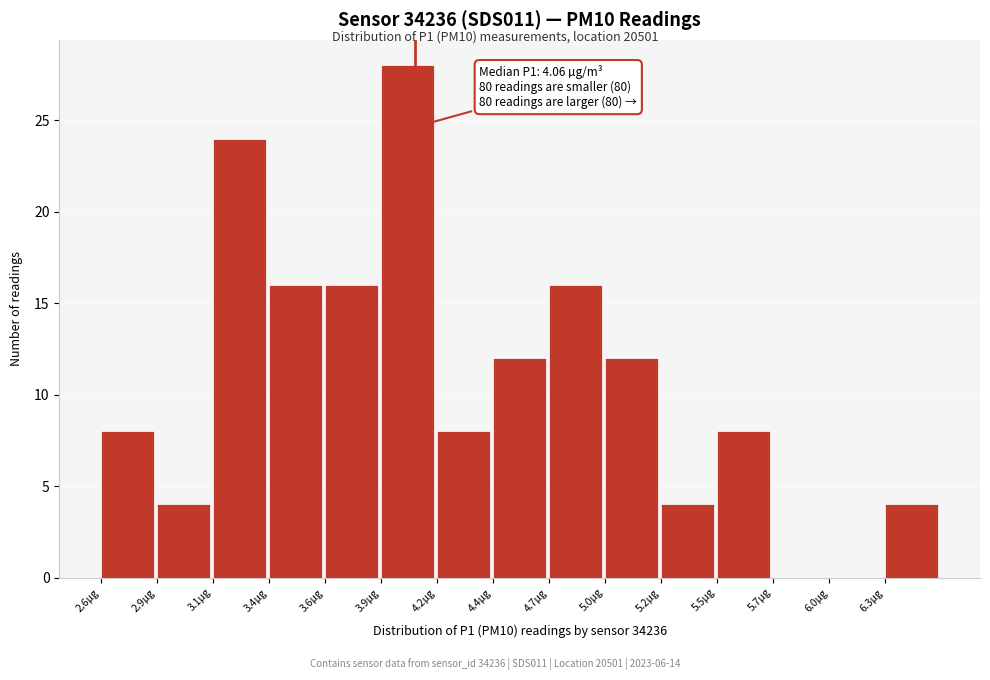

Reading right to left, extract all data points from this chart.

6.3µg=4	6.0µg=0	5.7µg=0	5.5µg=8	5.2µg=4	5.0µg=12	4.7µg=16	4.4µg=12	4.2µg=8	3.9µg=28	3.6µg=16	3.4µg=16	3.1µg=24	2.9µg=4	2.6µg=8